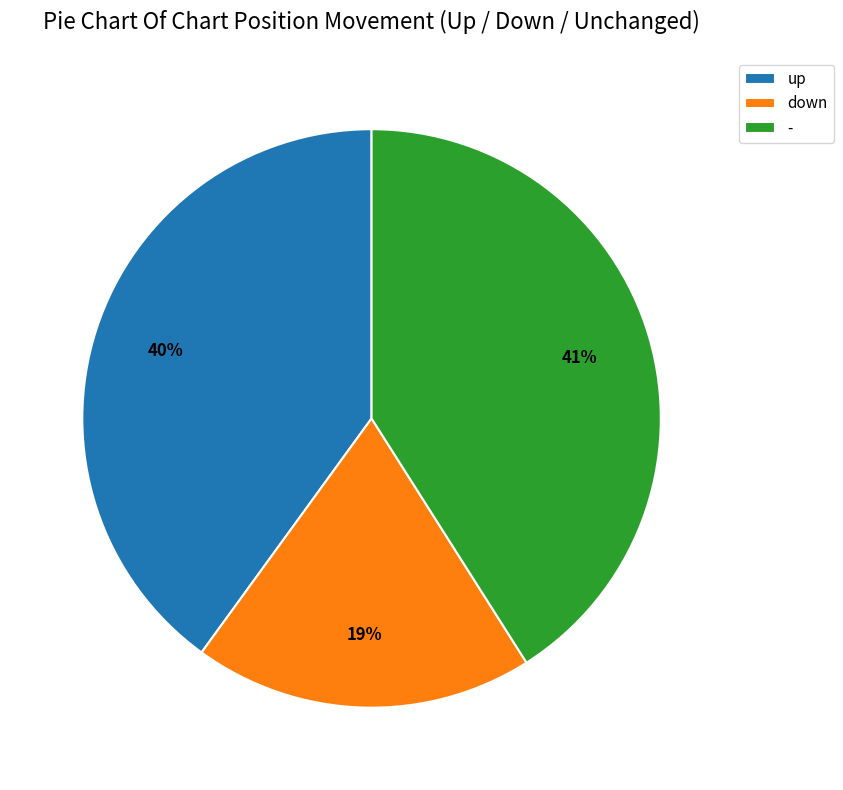

Which slice is the largest?

-